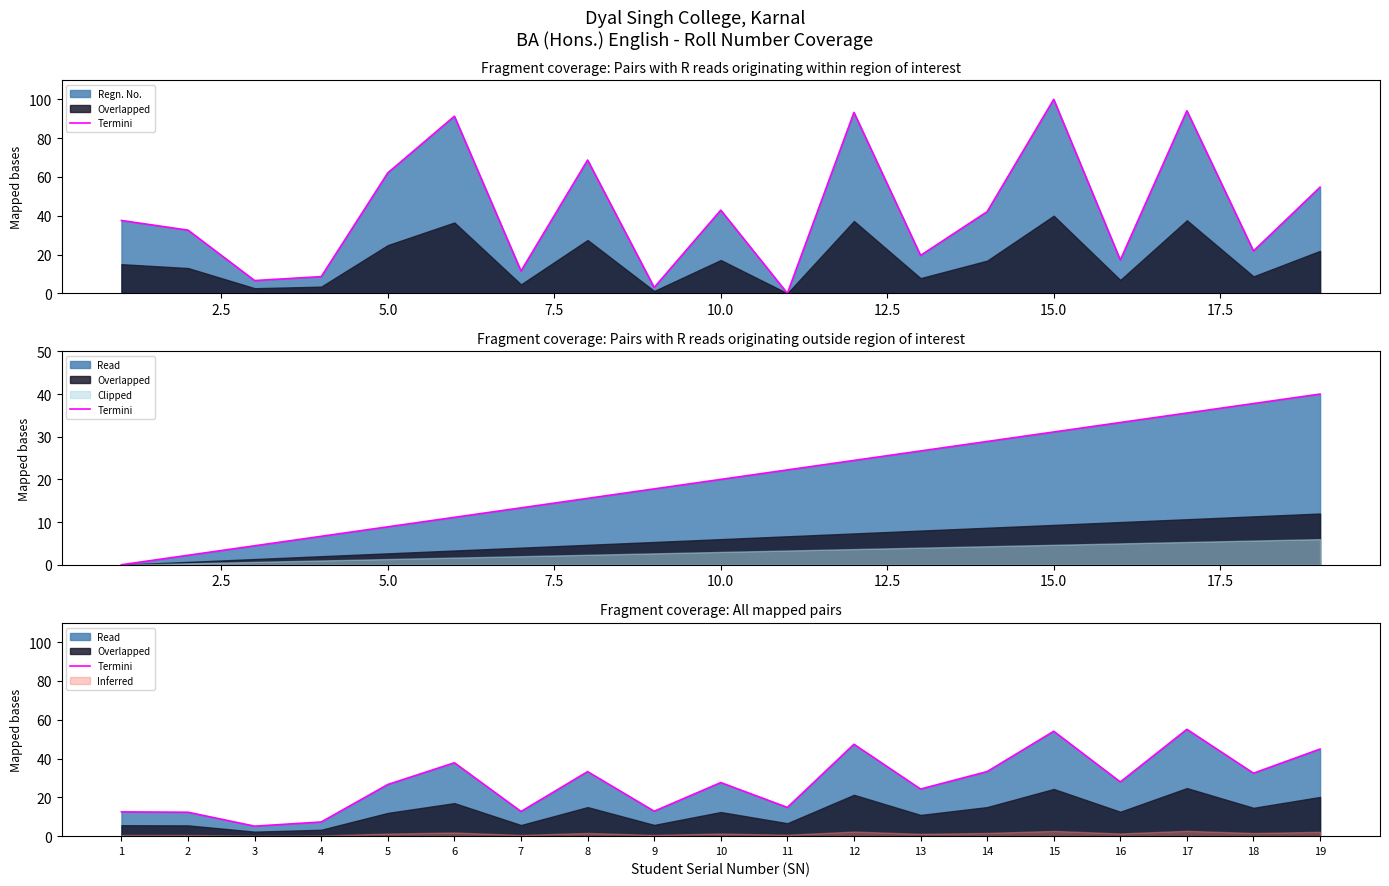

What is the difference between the maximum and minimum values?

49.9